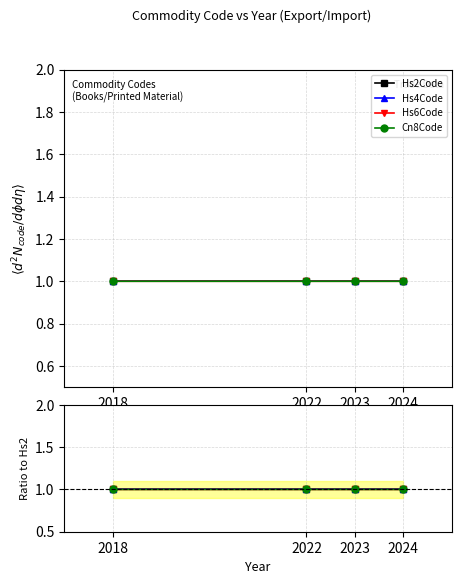

True or false: Hs4Code and Hs2Code intersect in this chart.

False